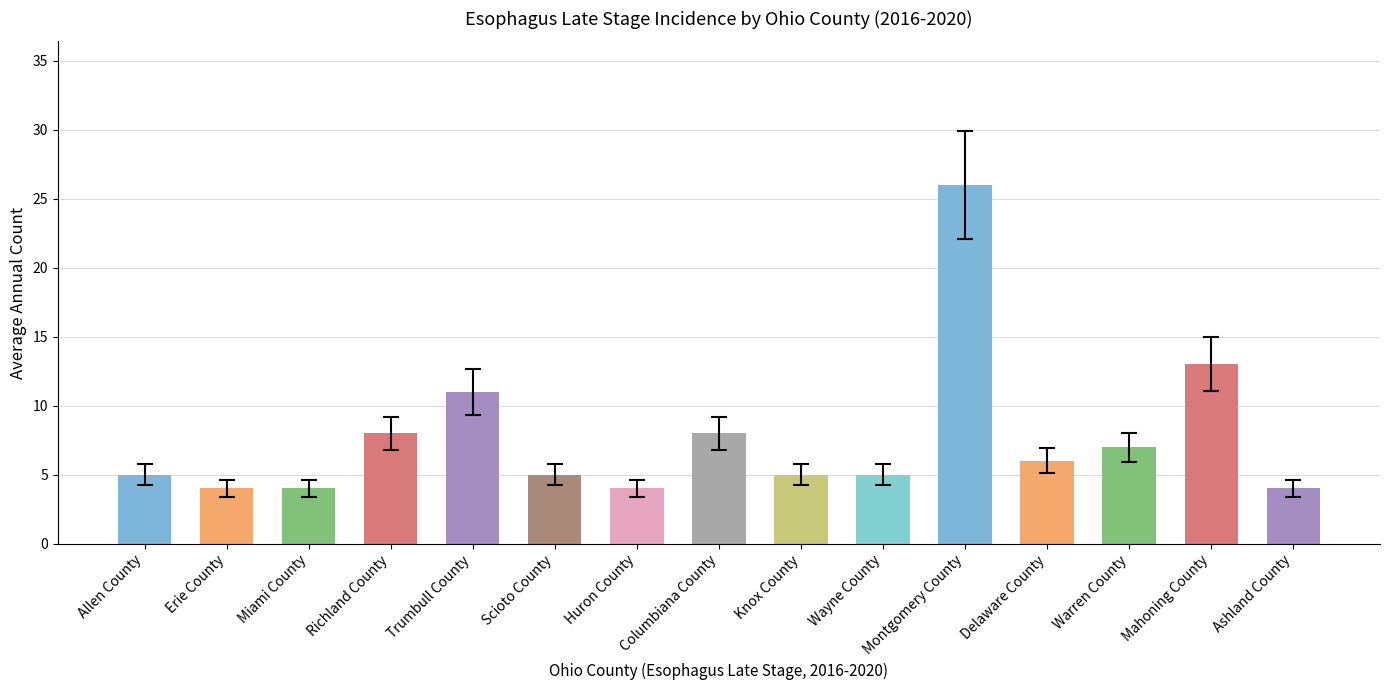

How many categories are shown in the chart?

15